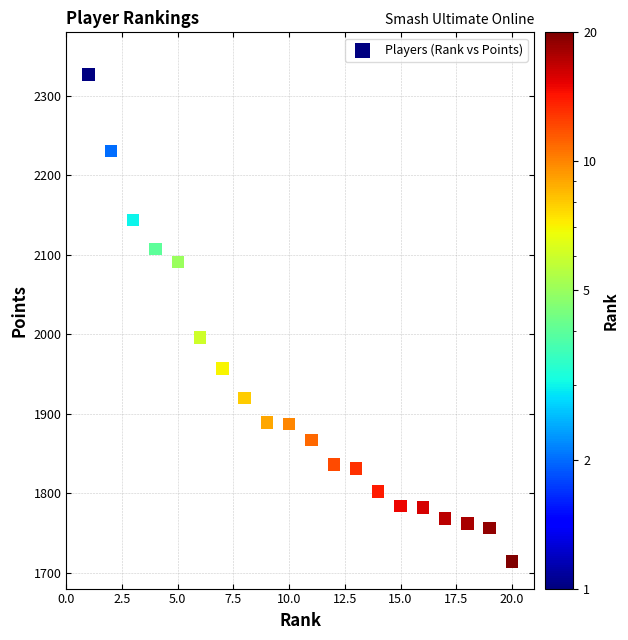

What Y value in the scatter plot is closest to 2020?

1996